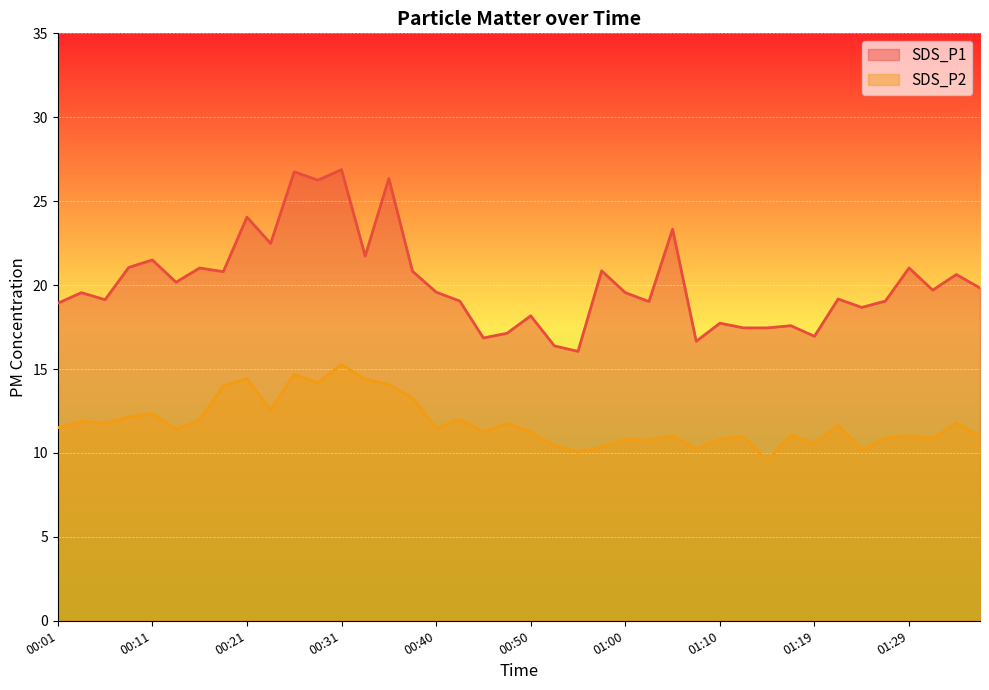

Reading right to left, what are all the values shown in this chart?

SDS_P1: 19.8	20.6	19.7	21.0	19.1	18.7	19.2	16.9	17.6	17.4	17.4	17.7	16.6	23.3	19.0	19.6	20.9	16.1	16.4	18.2	17.1	16.9	19.1	19.6	20.8	26.4	21.7	26.9	26.2	26.8	22.5	24.1	20.8	21.0	20.2	21.5	21.1	19.1	19.6	18.9
SDS_P2: 11.0	11.8	10.9	11.0	10.9	10.2	11.7	10.6	11.1	9.5	11.0	10.8	10.2	11.0	10.8	10.8	10.3	10.1	10.4	11.2	11.8	11.2	12.0	11.4	13.3	14.1	14.4	15.3	14.2	14.7	12.6	14.4	14.0	12.0	11.4	12.3	12.2	11.8	11.9	11.5